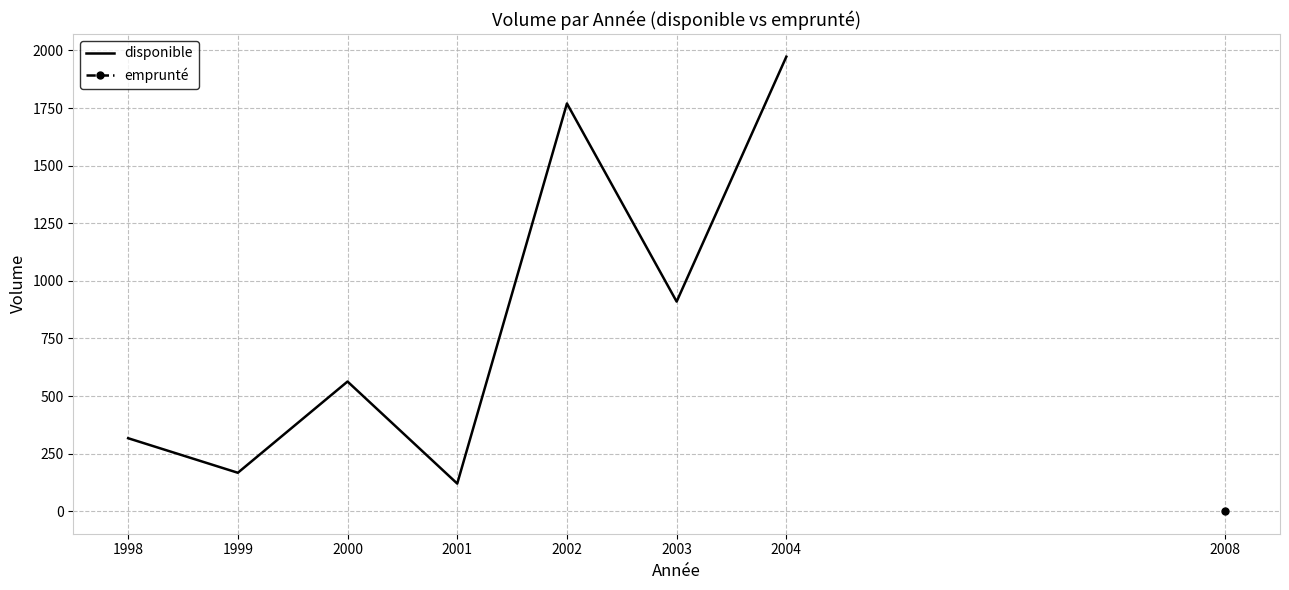

What is the difference between the values at 2004 and 2002?

203